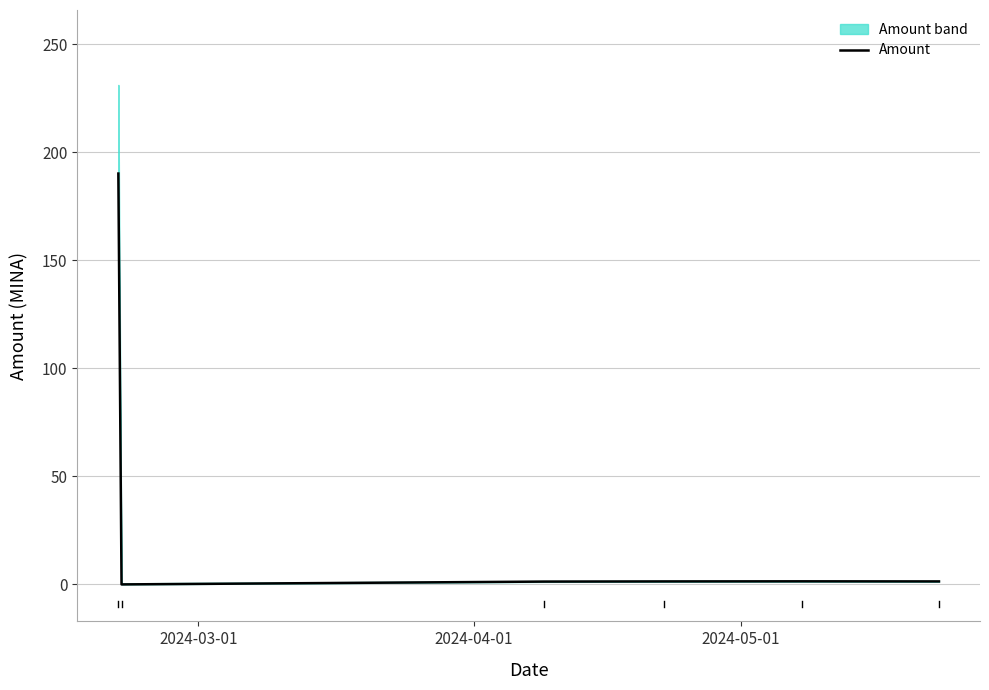

Reading left to right, what are all the values shown in this chart?

190.2	0.0	1.3	1.4	1.4	1.4